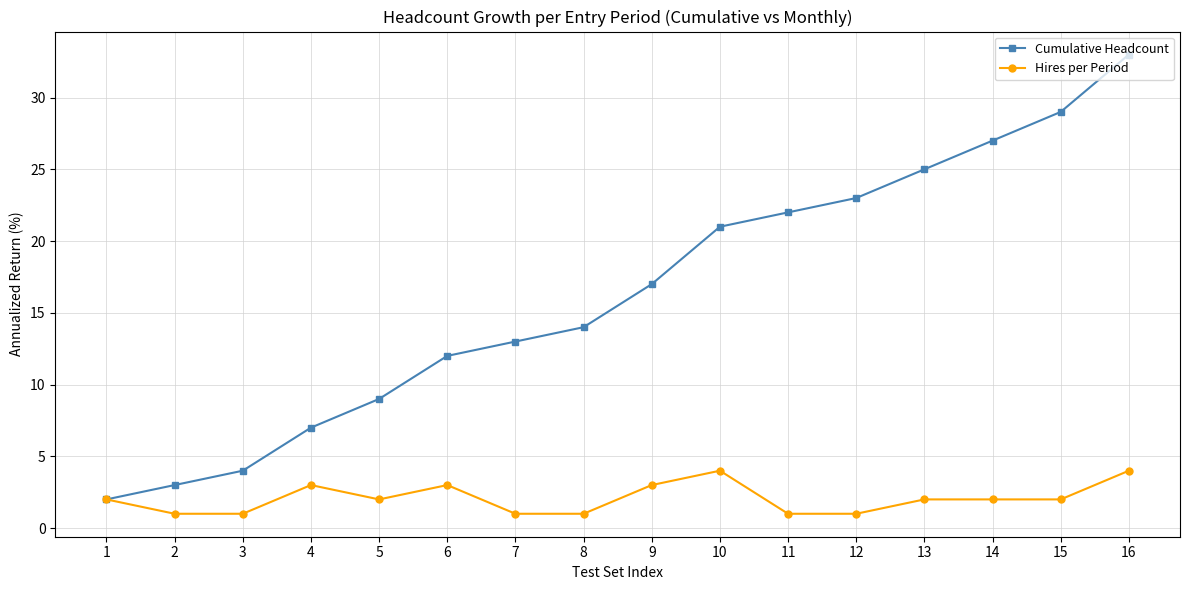

Is it true that Hires per Period equals 1 at 16?

False